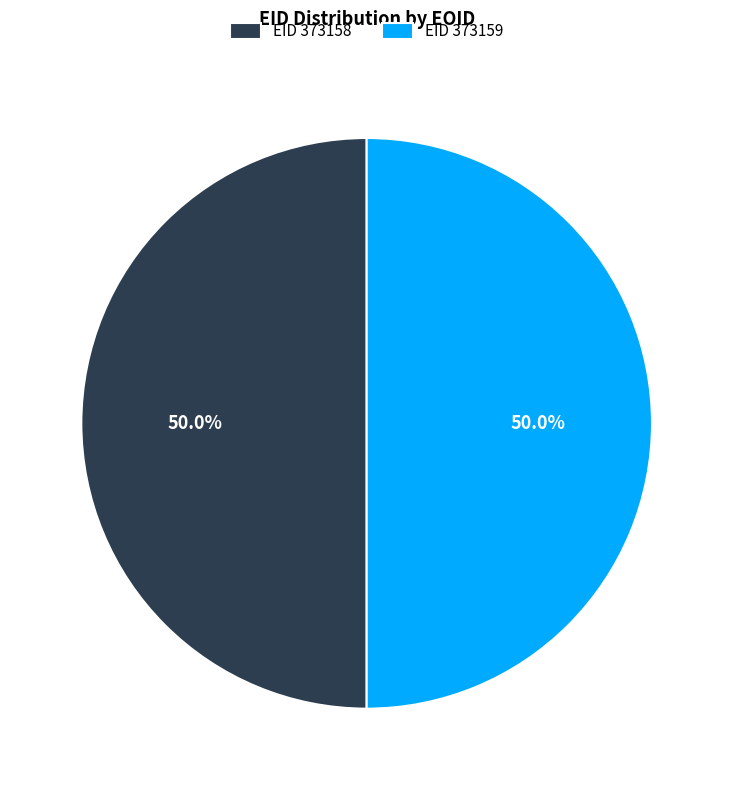

What percentage do EID 373159 and EID 373158 together represent?

100.0%